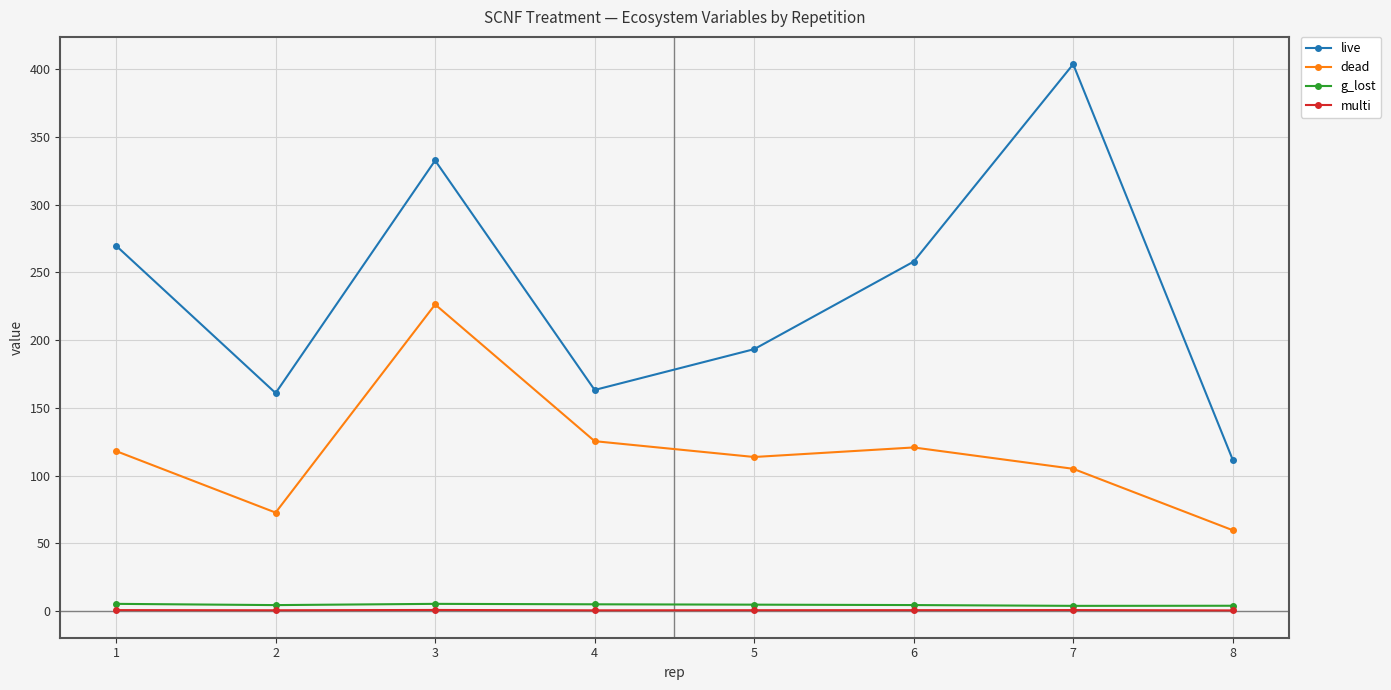

What is the minimum value for dead?

59.7